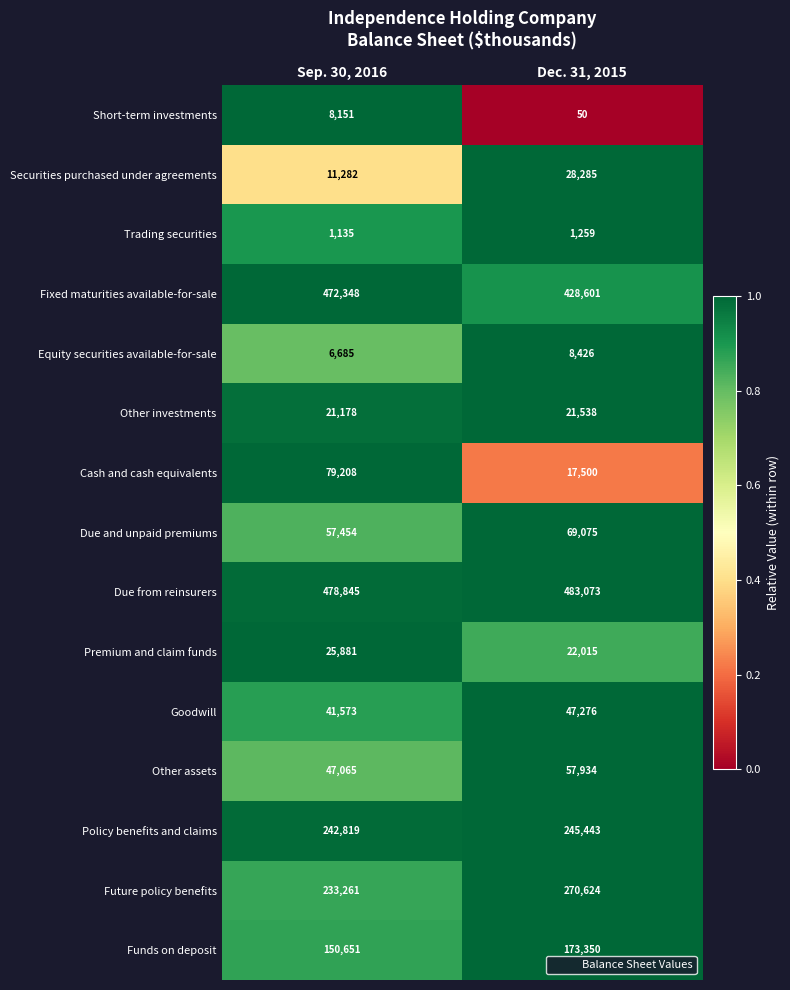

The Goodwill series shows 15502 at Dec. 31, 2015. True or false?

False